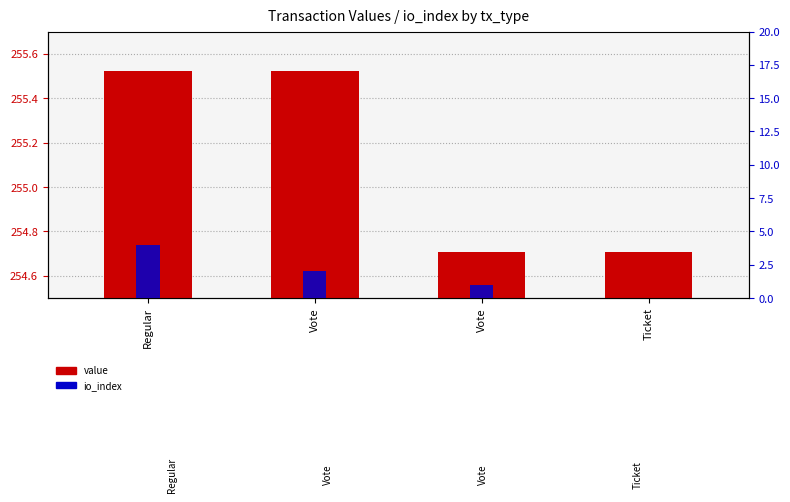

What are all the series names shown in the legend?

value, io_index